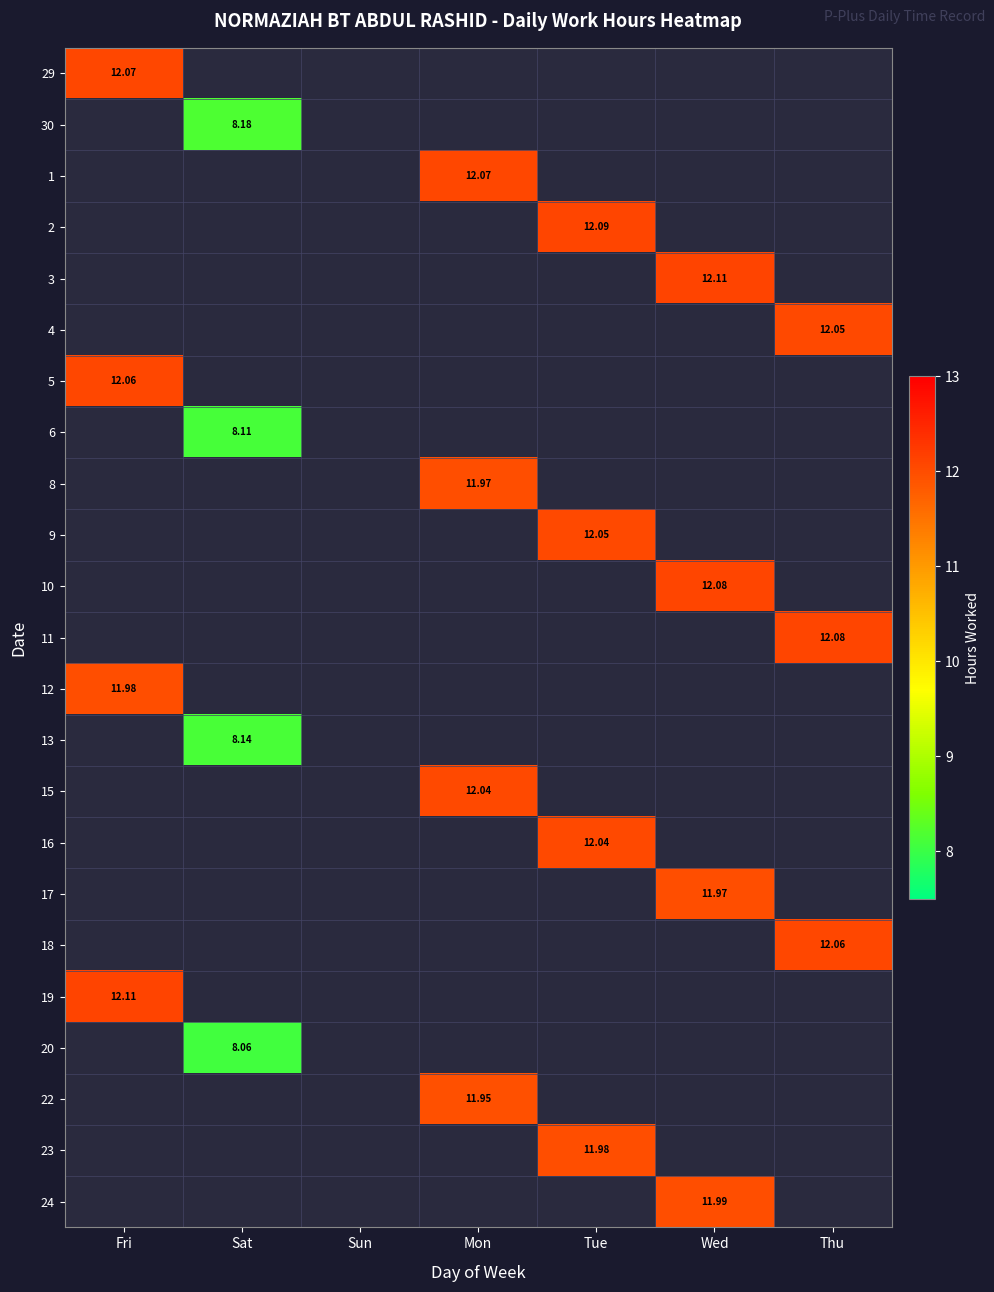

What is the smallest value displayed?

8.1